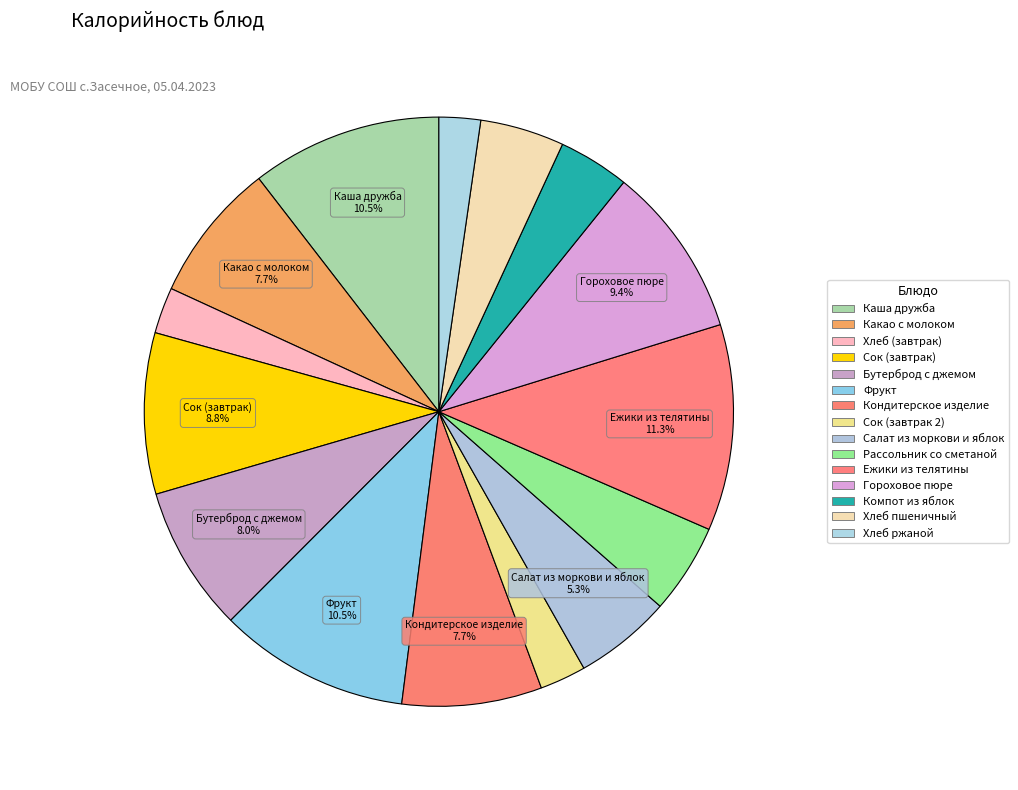

Which slice is the smallest?

Хлеб ржаной